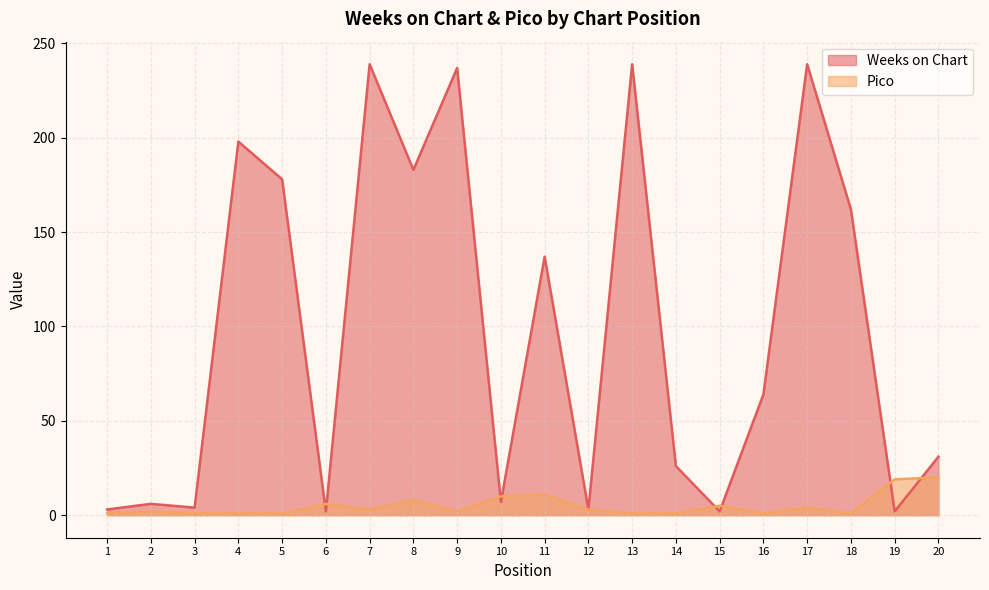

True or false: Pico has more than 2 interior local peaks.

True